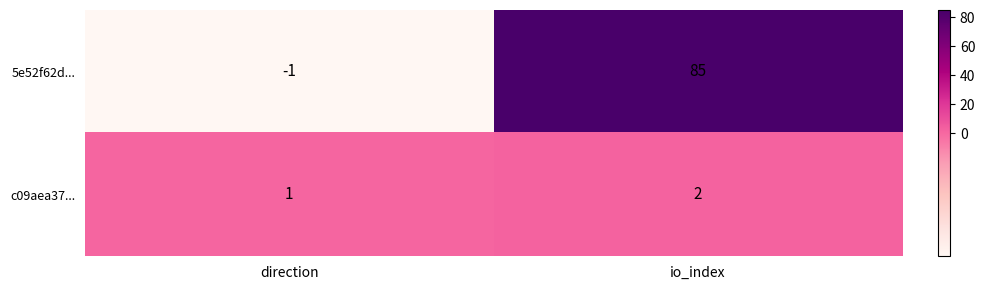

The c09aea37... series shows 1 at direction. True or false?

True